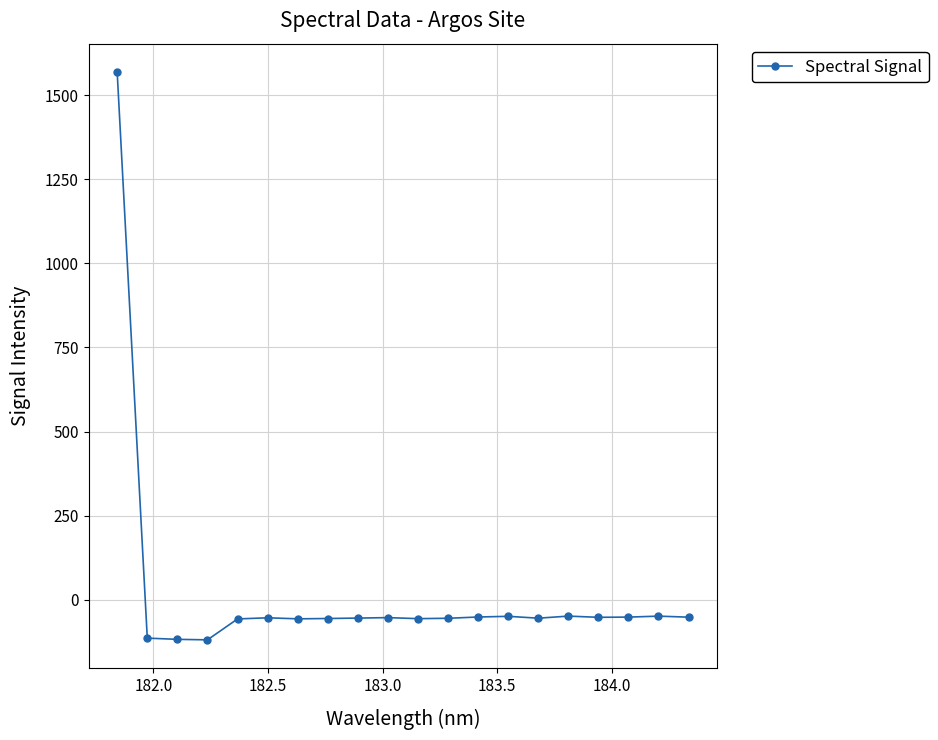

What is the greatest value displayed?

1568.7